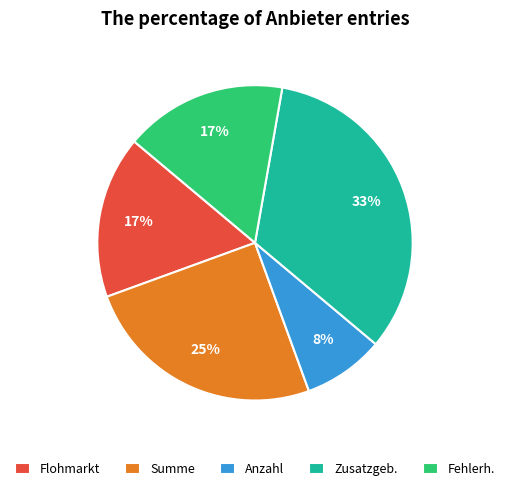

To the nearest percent, what portion does Zusatzgeb. represent?

33%